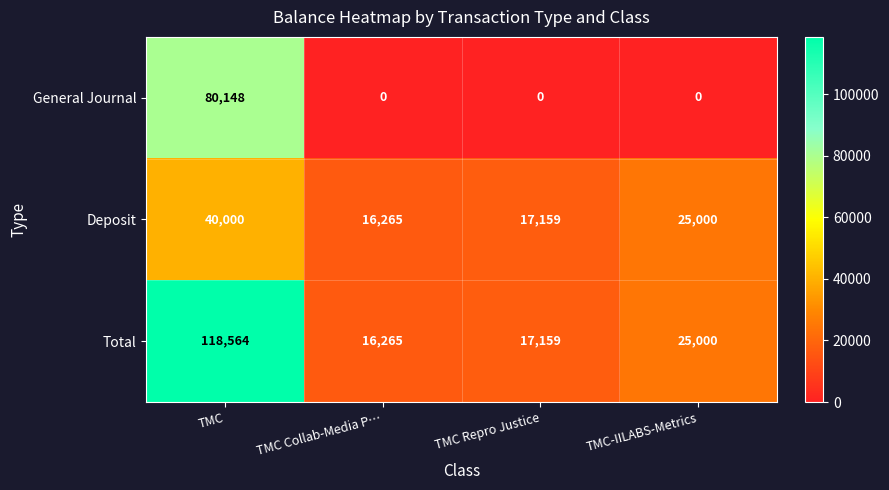

At how many categories does at least one series exceed 95755?

1